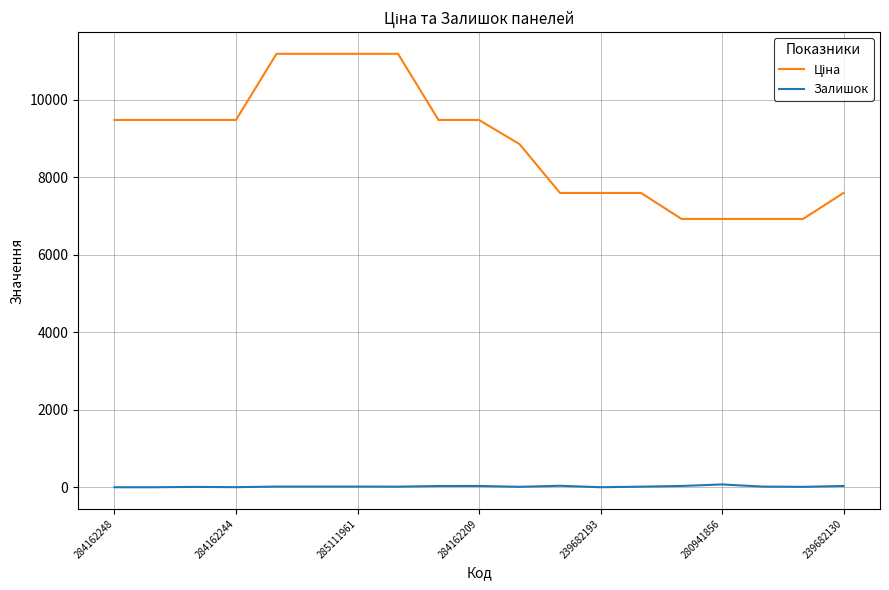

What is the greatest value displayed?

11188.2